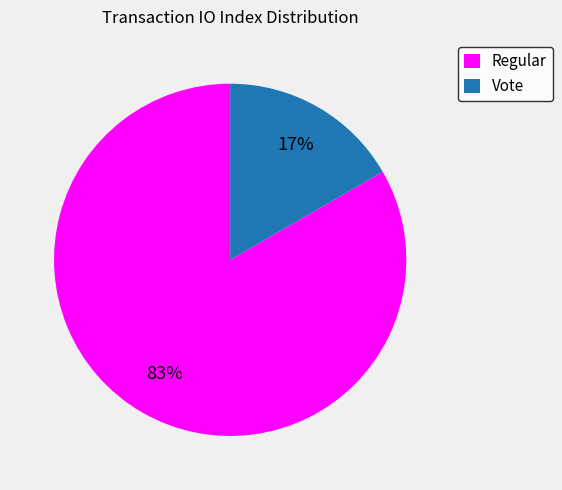

The Vote slice represents 6% of the pie. True or false?

False